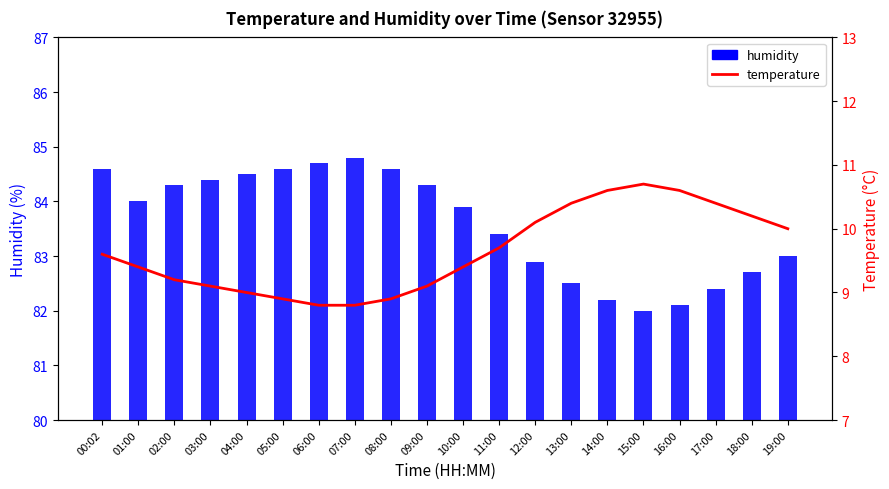

What is the average value of the humidity series?

83.6